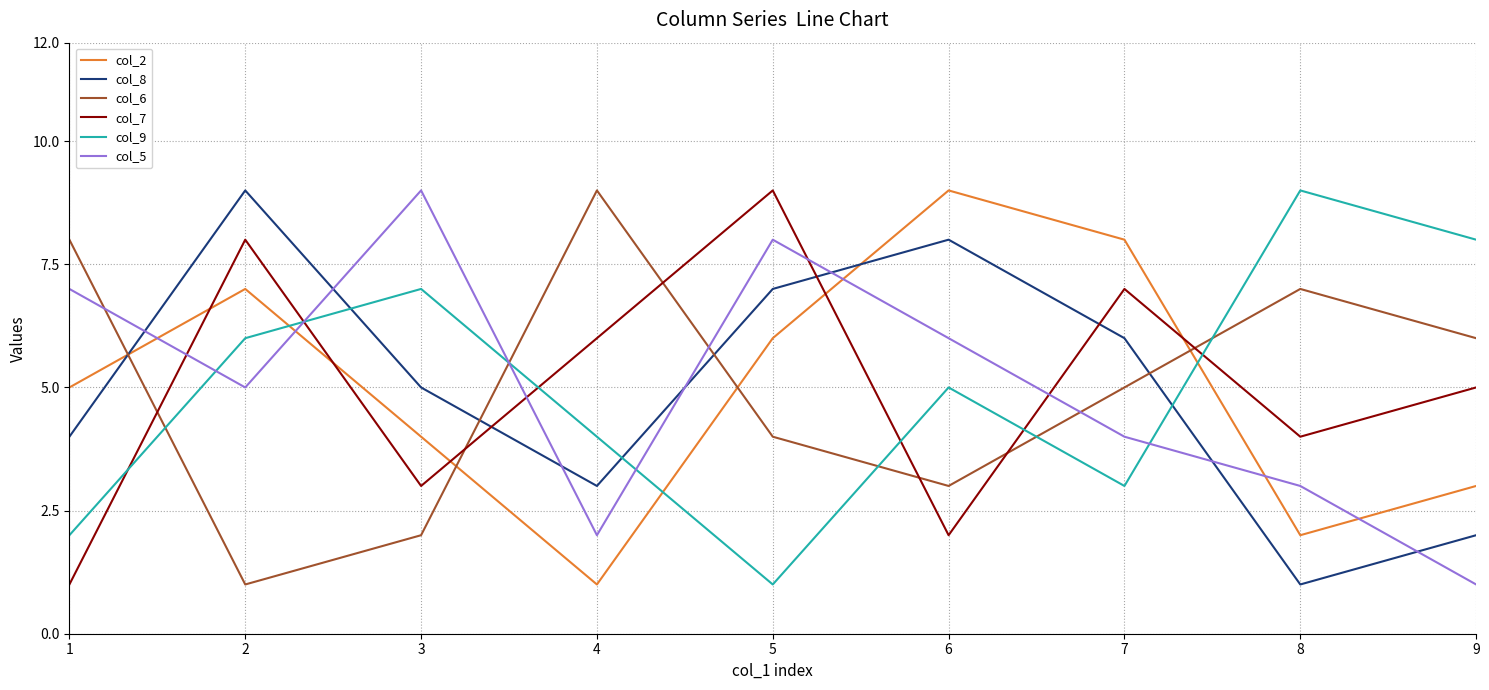

The value of col_8 at 3 is 9. True or false?

False